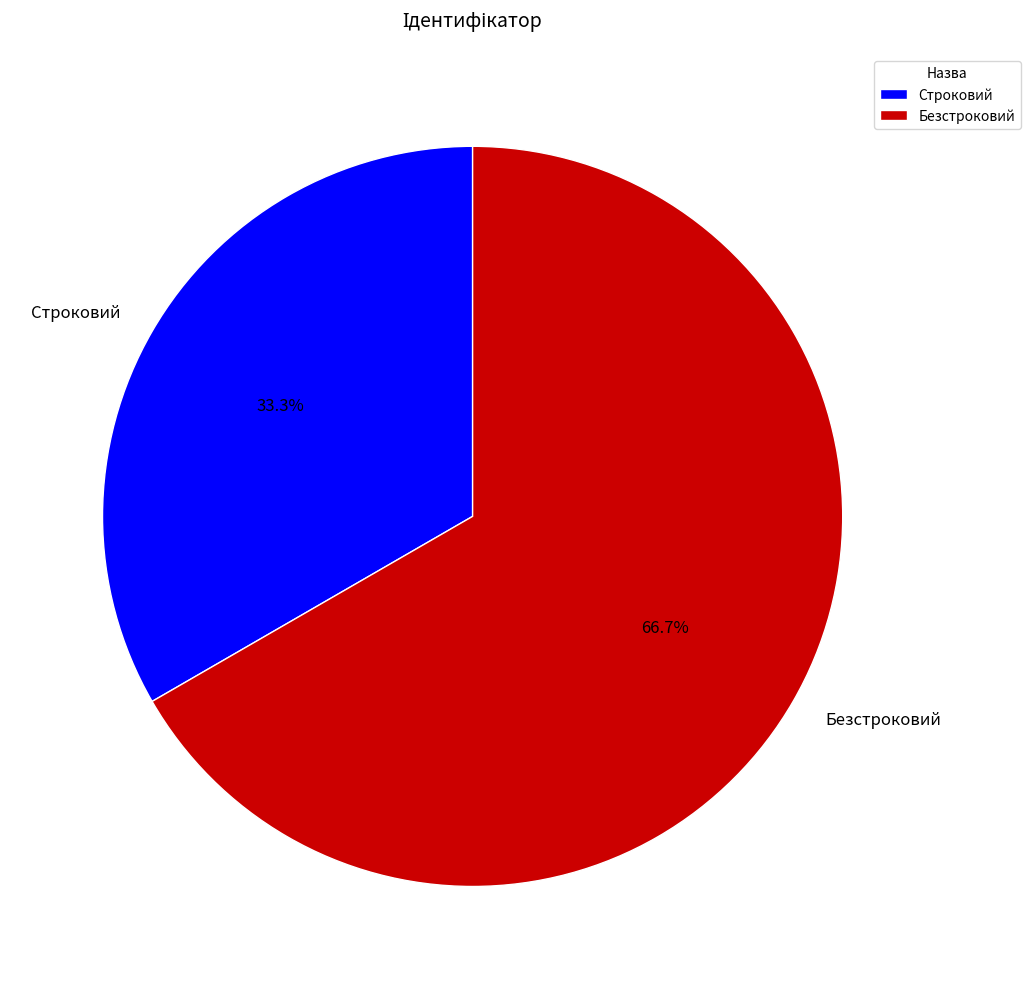

Which slice is the largest?

Безстроковий